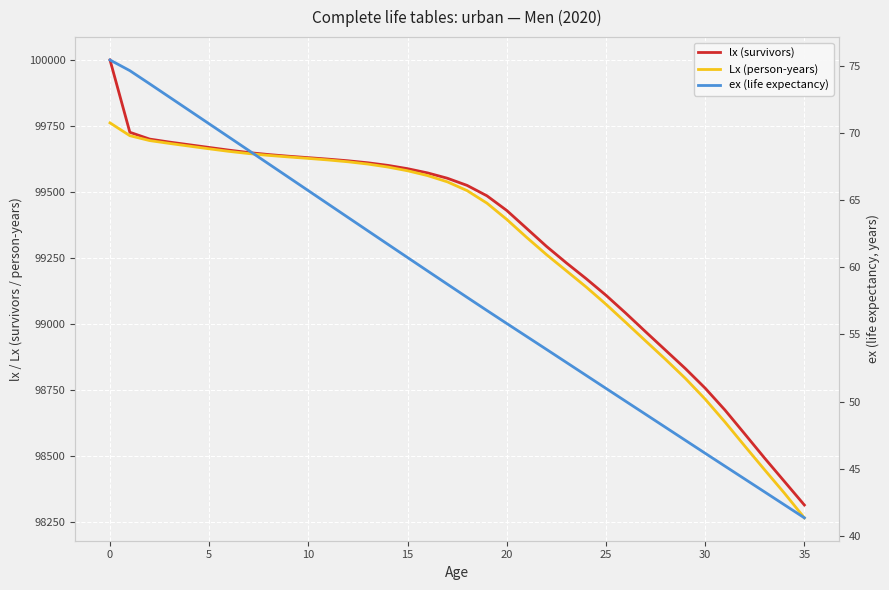

What is the total value across all series at 16?

199194.2